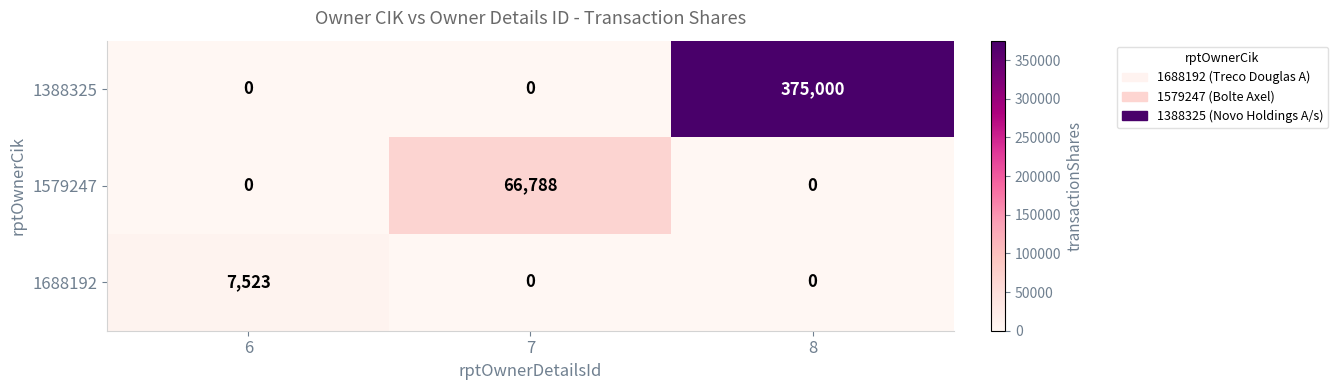

List the series in order of their overall mean, lowest first.

1688192, 1579247, 1388325